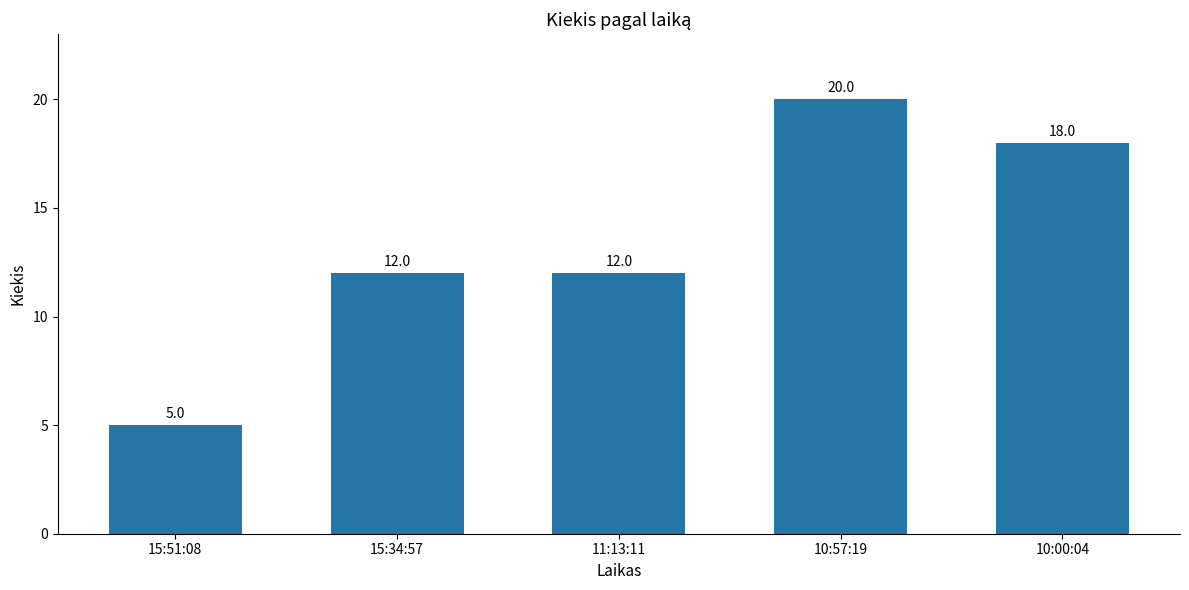

Reading left to right, transcribe all the data shown in this chart.

15:51:08=5	15:34:57=12	11:13:11=12	10:57:19=20	10:00:04=18